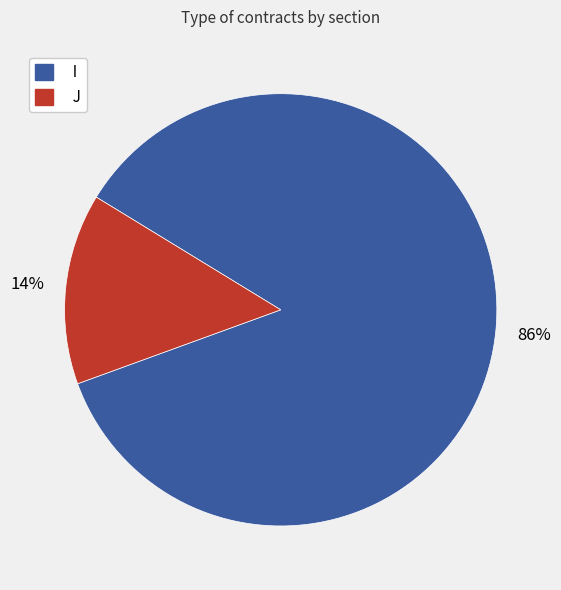

True or false: J accounts for 24% of the total.

False